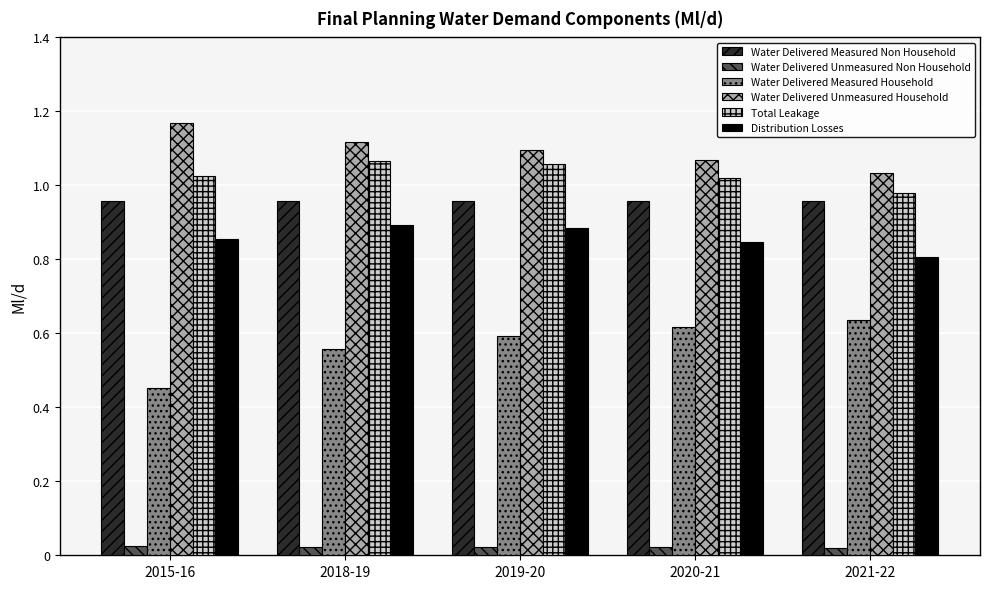

Is the value of Water Delivered Measured Non Household at 2020-21 greater than the value of Water Delivered Unmeasured Household at 2021-22?

No